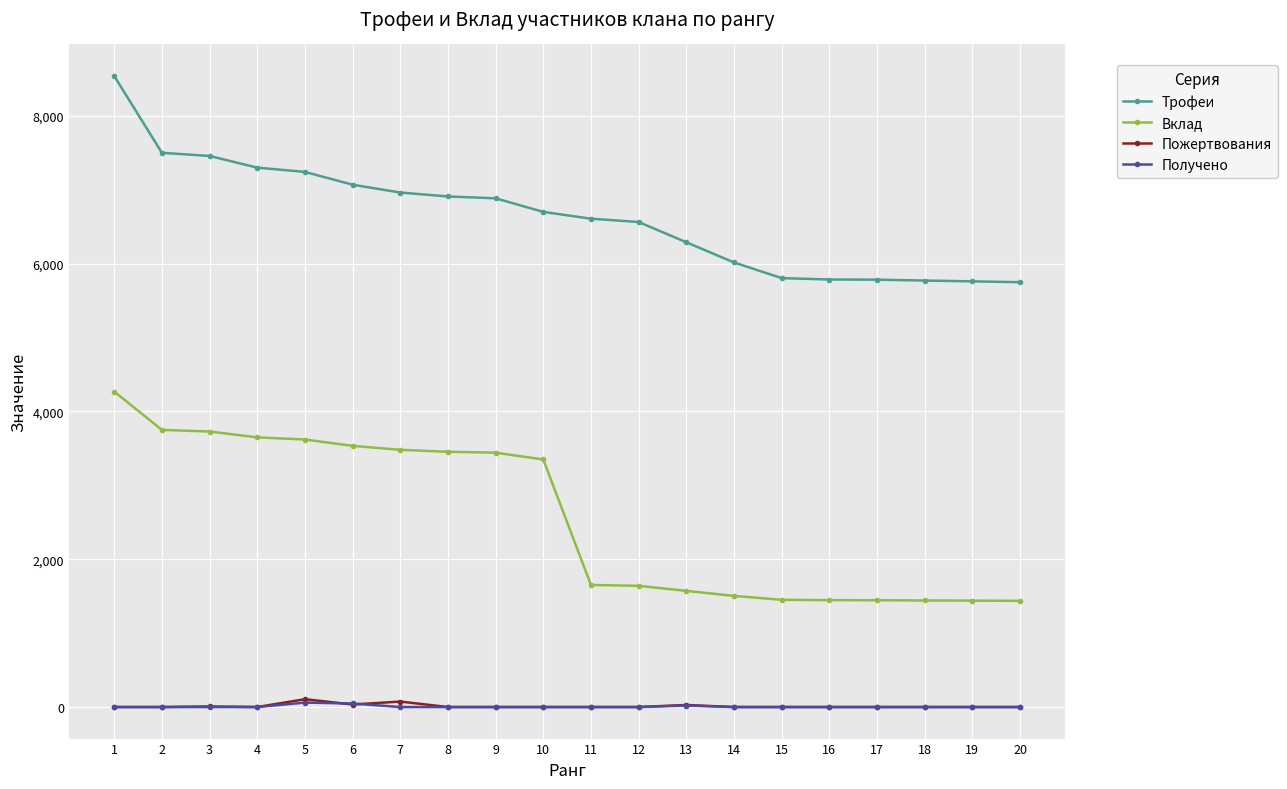

What is the difference between the maximum and minimum values in the Пожертвования series?

106